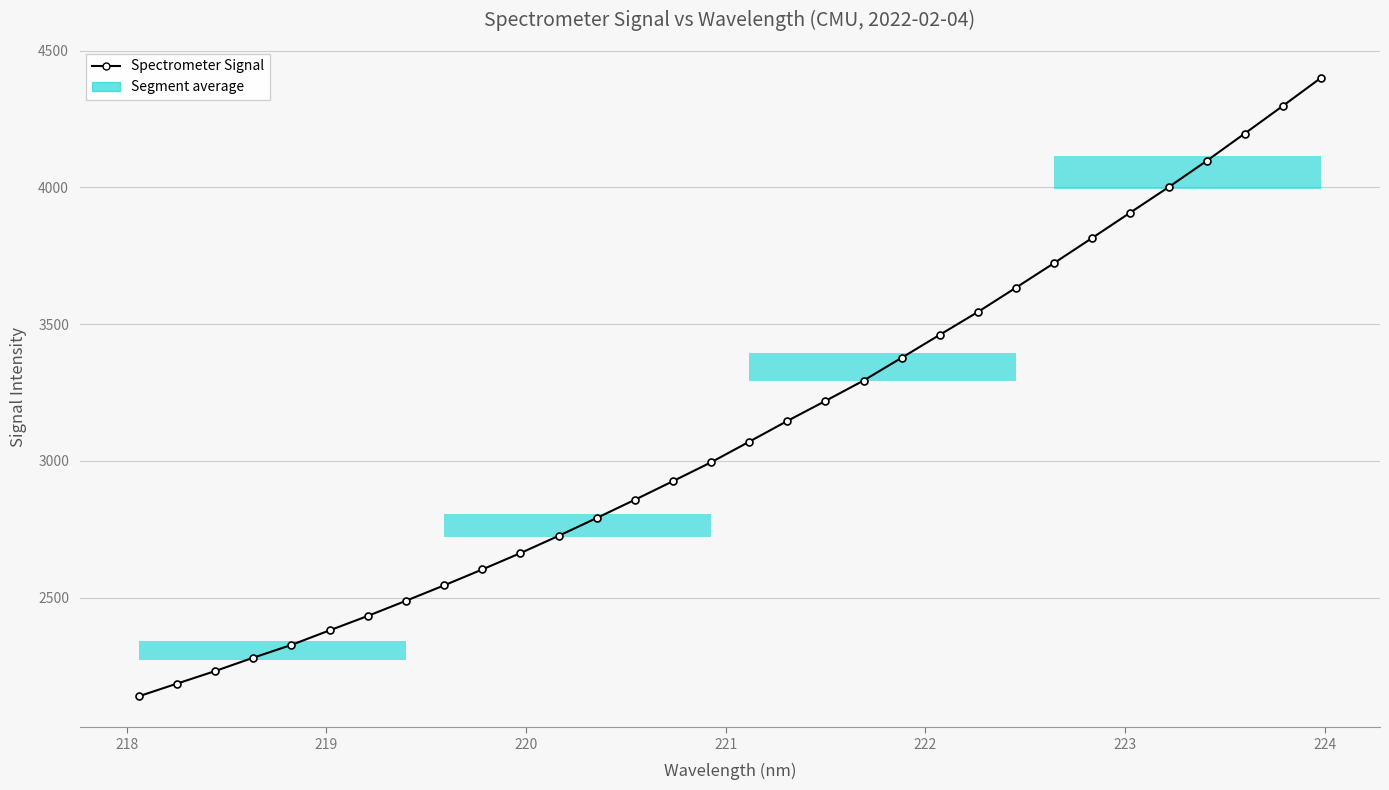

Does the chart display data point markers on the line(s)?

Yes